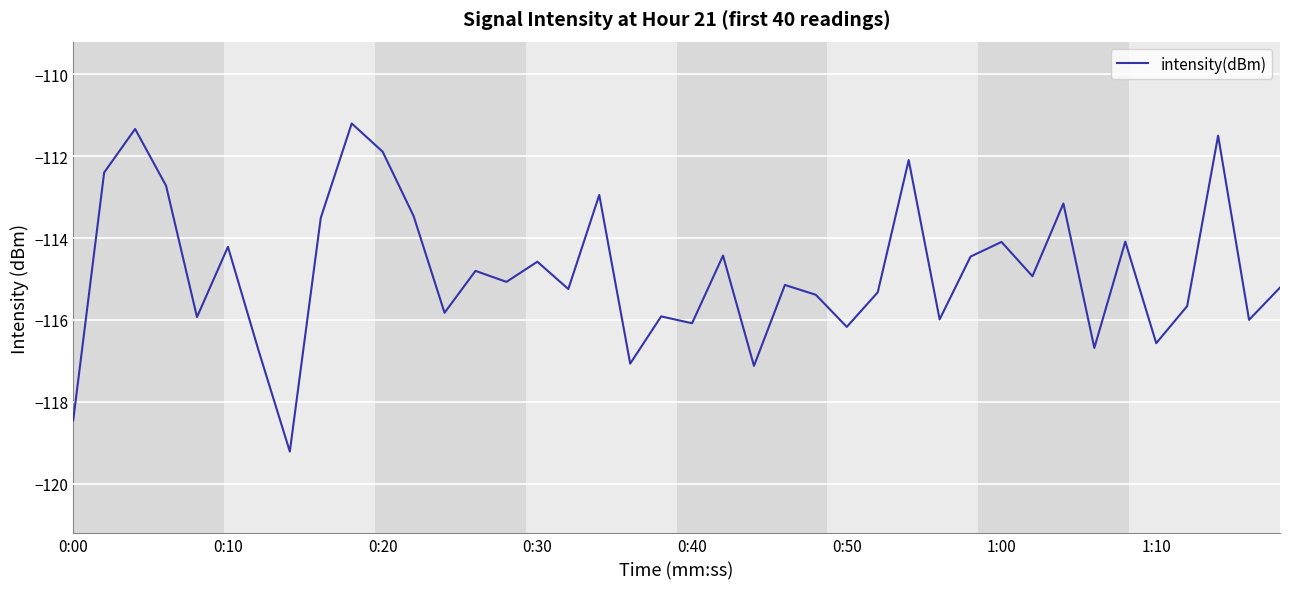

What is the greatest value displayed?

-111.2